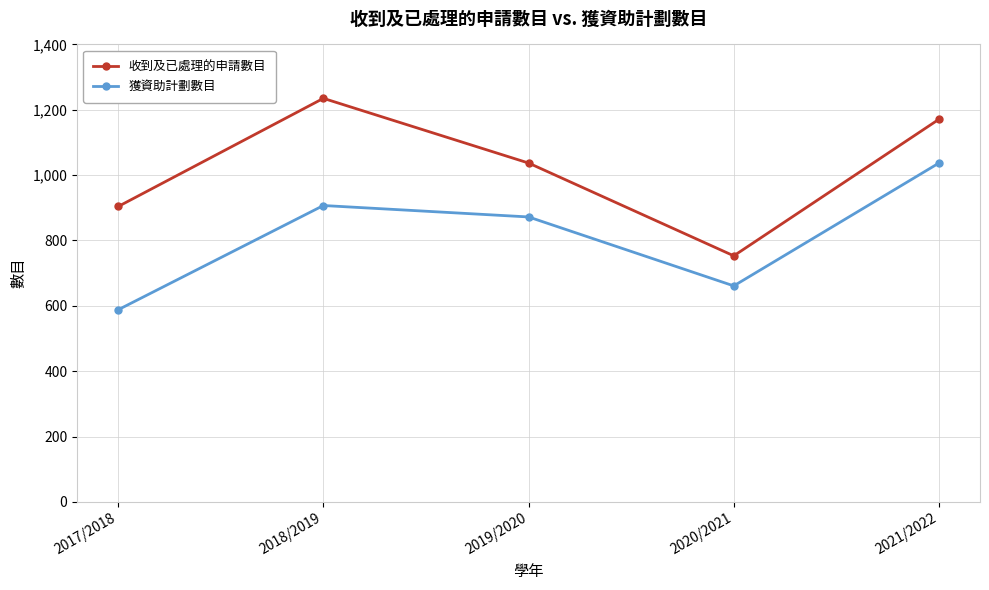

What is the average value of the 獲資助計劃數目 series?

813